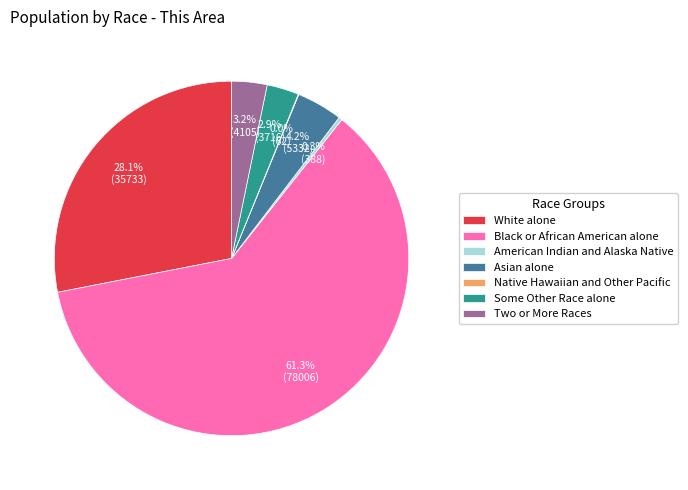

What portion of the pie excludes Two or More Races?

96.8%